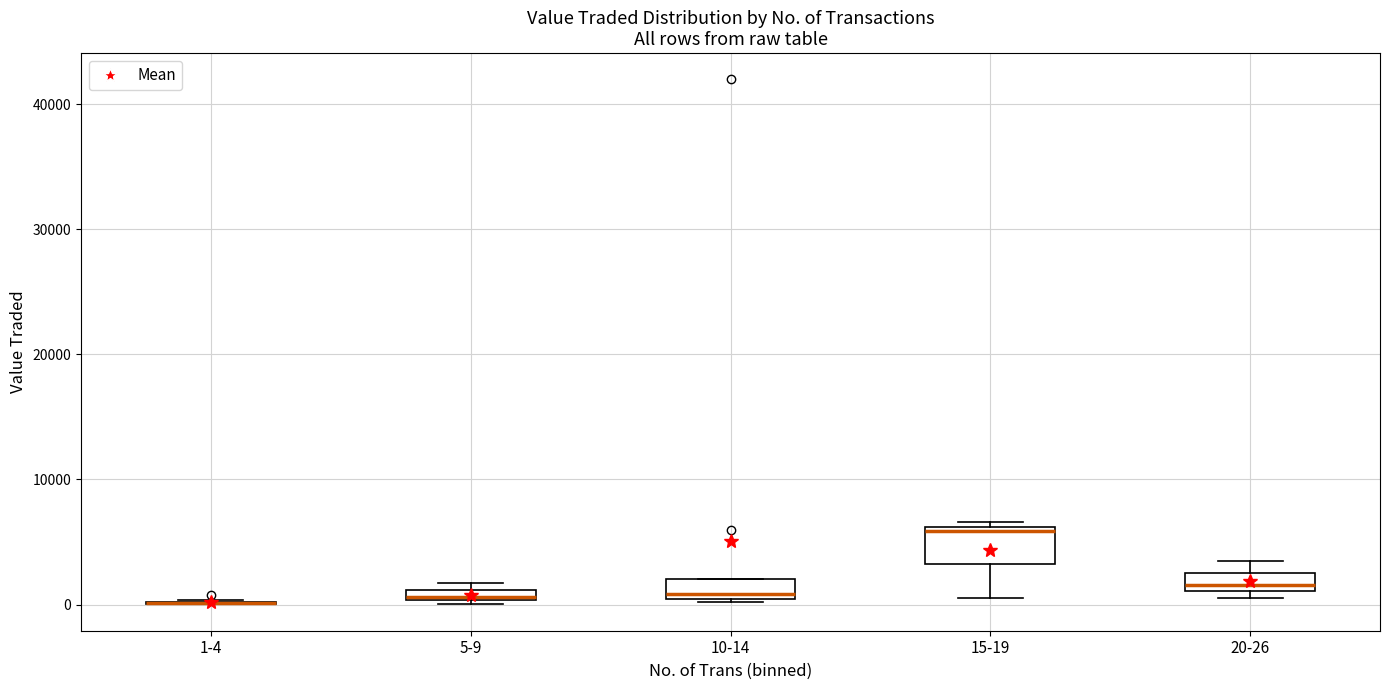

Where is the lower edge of the box for 15-19 on the y-axis? The values are not printed on the chart, so give them approximately, as read against the axis.

3000